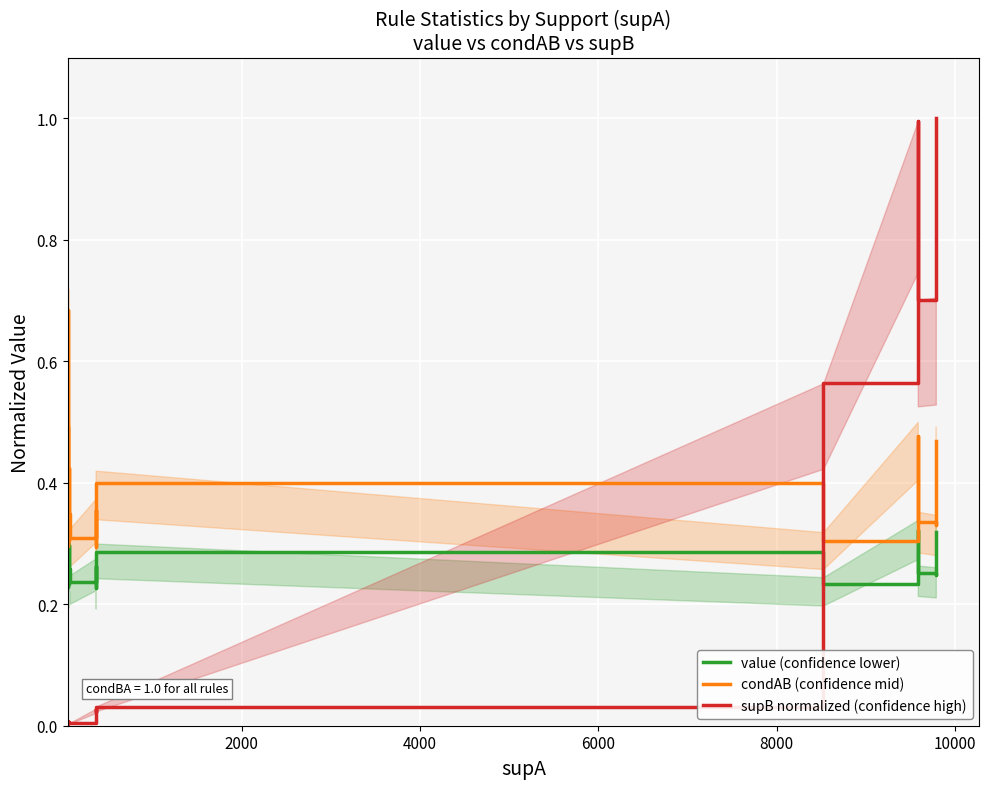

True or false: supB normalized (confidence high) and value (confidence lower) cross at least once.

True